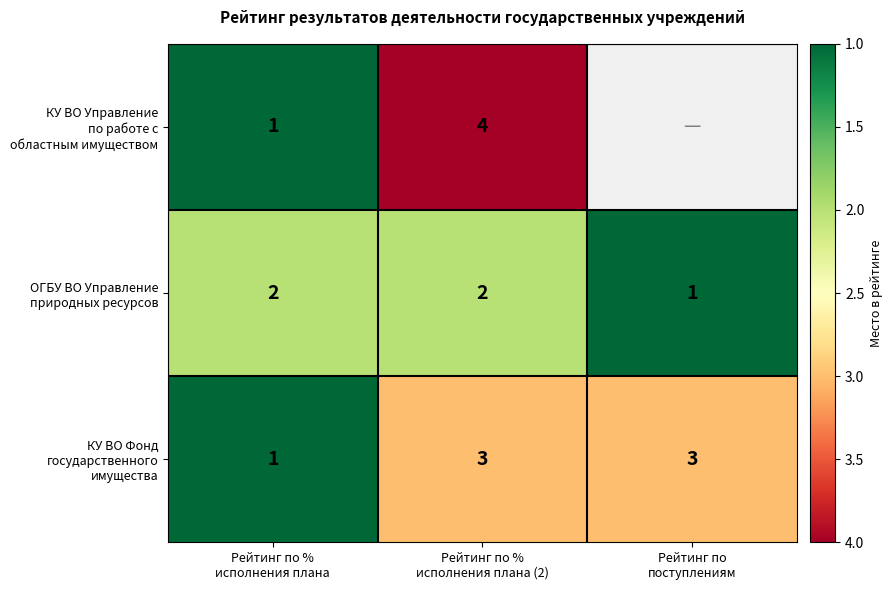

Is the value of КУ ВО Фонд государственного имущества at Рейтинг по поступлениям greater than the value of КУ ВО Управление по работе с областным имуществом at Рейтинг по поступлениям?

No